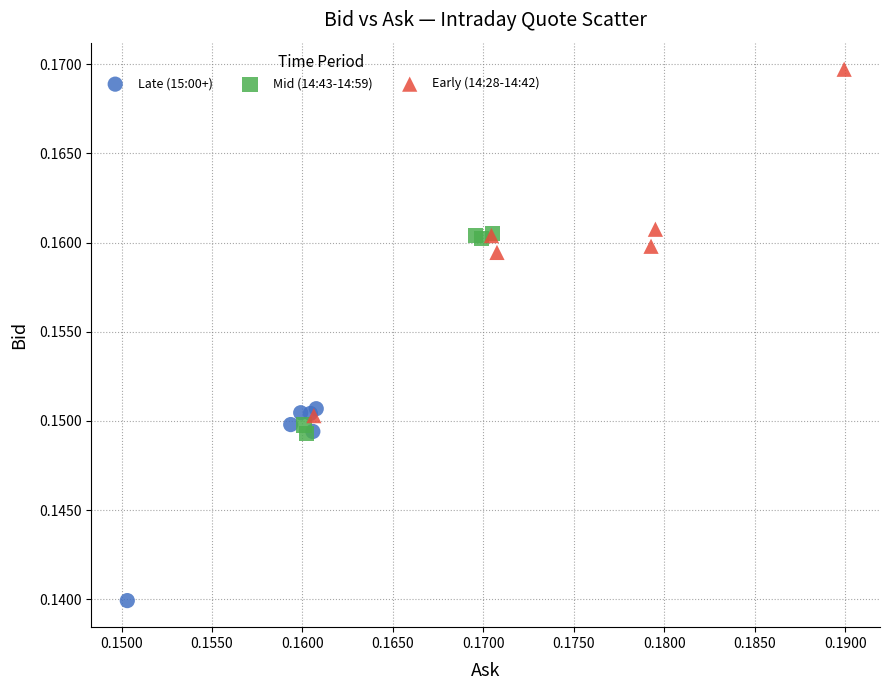

Which series has the largest Y range (max minus min)?

Early (14:28-14:42)